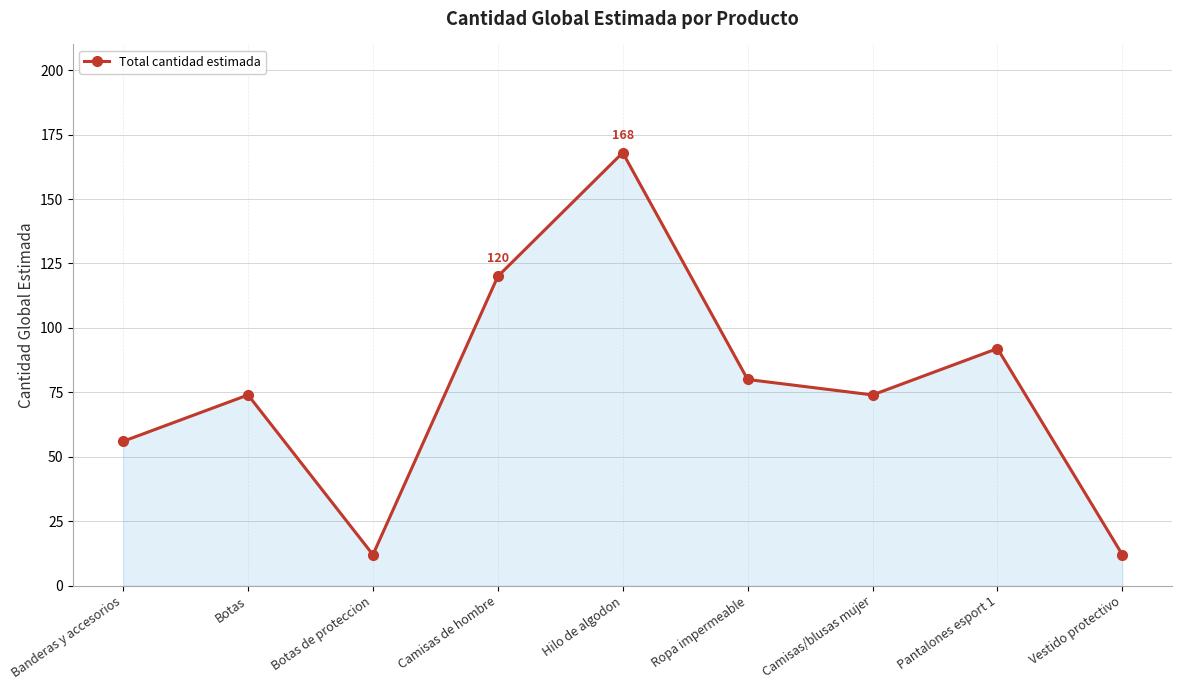

At which label is the value closest to 90?

Pantalones esport 1